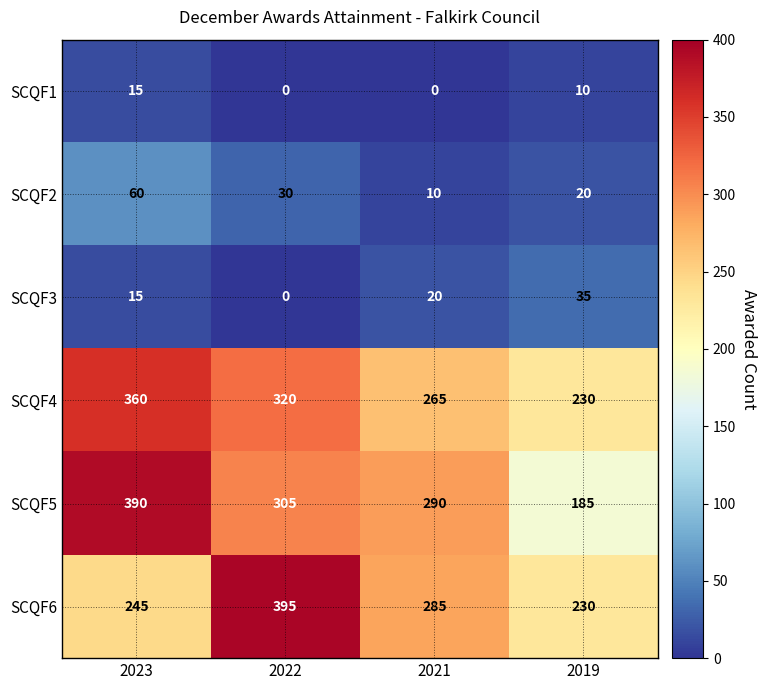

Which series has the largest range (max minus min)?

SCQF5